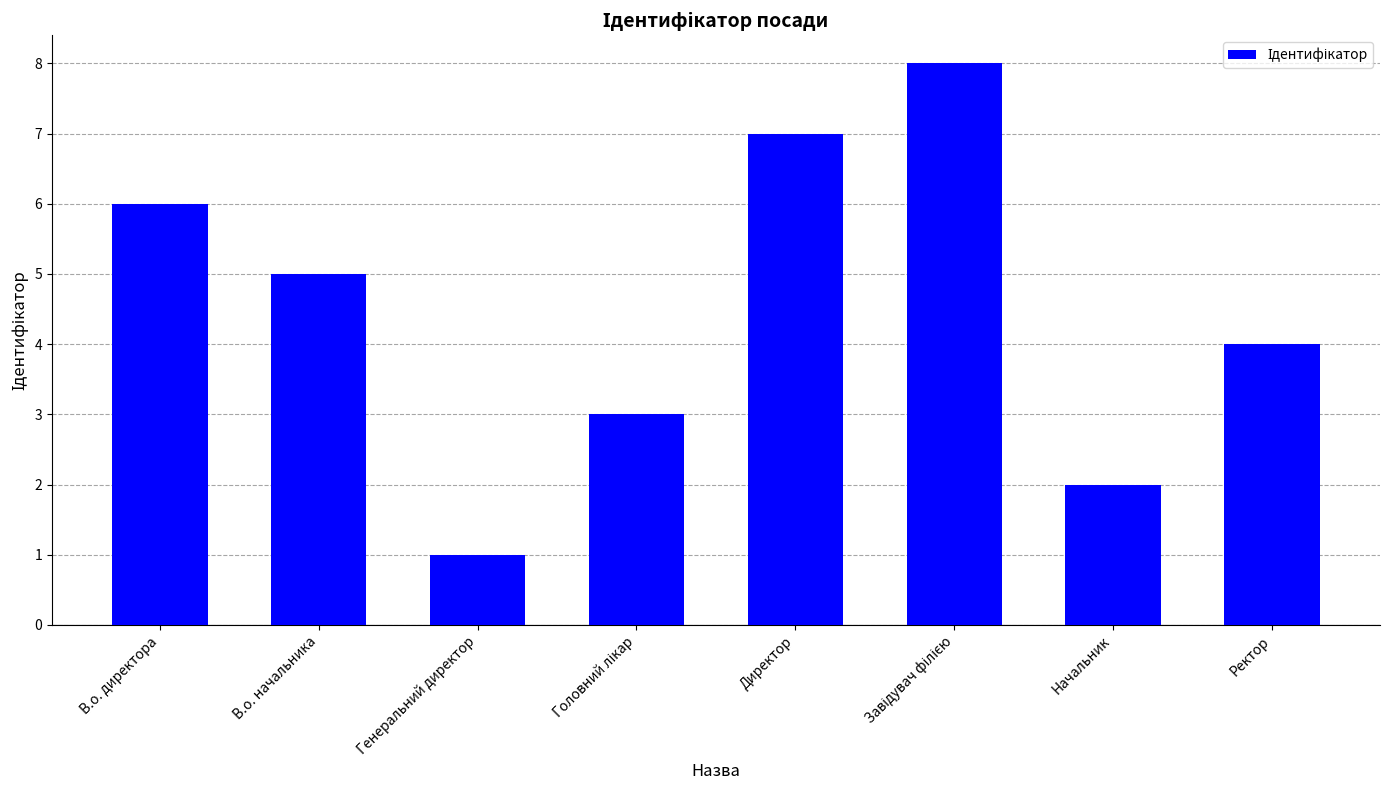

Which category has the lowest value across all series?

Генеральний директор